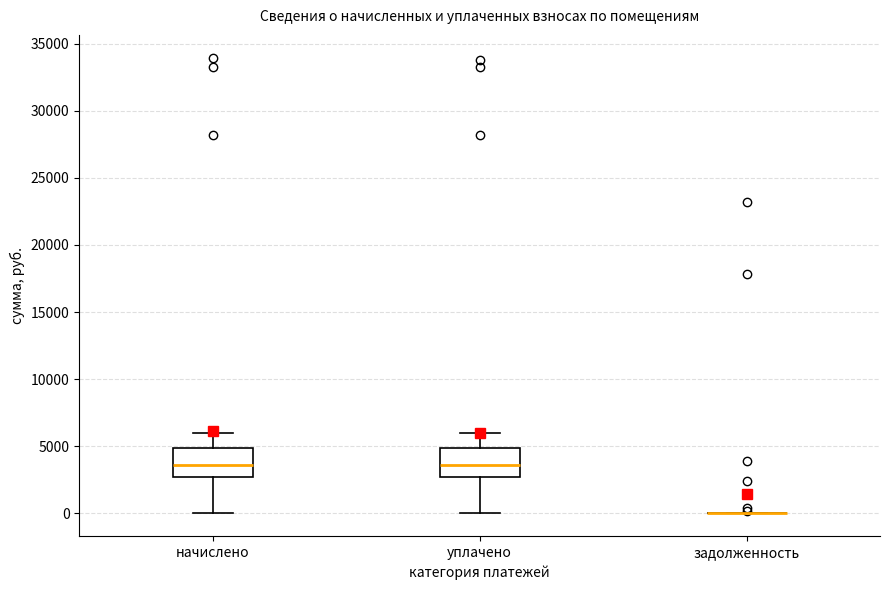

Reading left to right, read every box against the y-axis: the position of its median line, the range the box covers, and the ends of its whiskers. The values are not printed on the chart, so give them approximately, as read against the axis.

начислено: median 3500, box 2500 to 5000, whiskers 0 to 6000
уплачено: median 3500, box 2500 to 5000, whiskers 0 to 6000
задолженность: box collapsed to a line at 0, whiskers 0 to 0